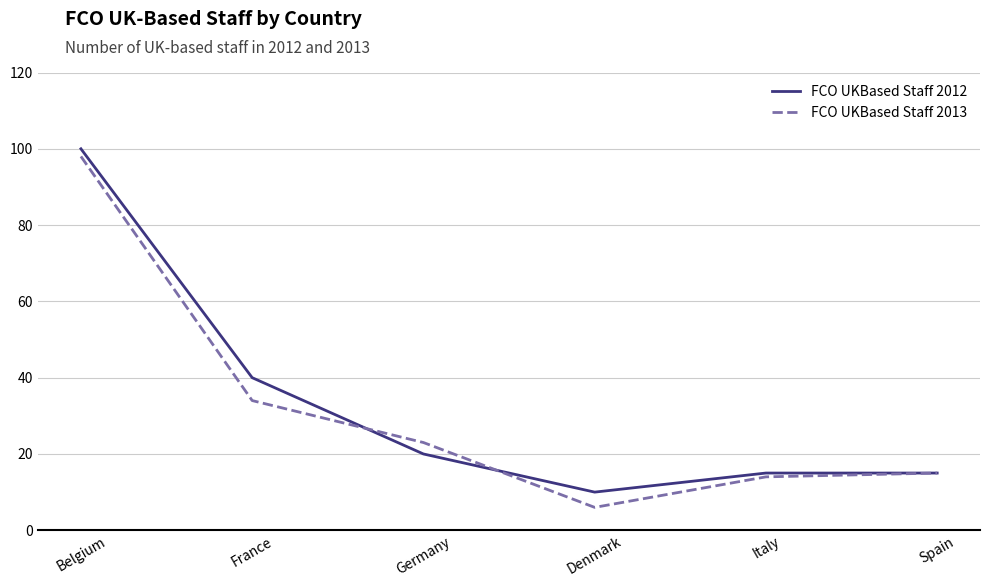

What are all the series names shown in the legend?

FCO UKBased Staff 2012, FCO UKBased Staff 2013